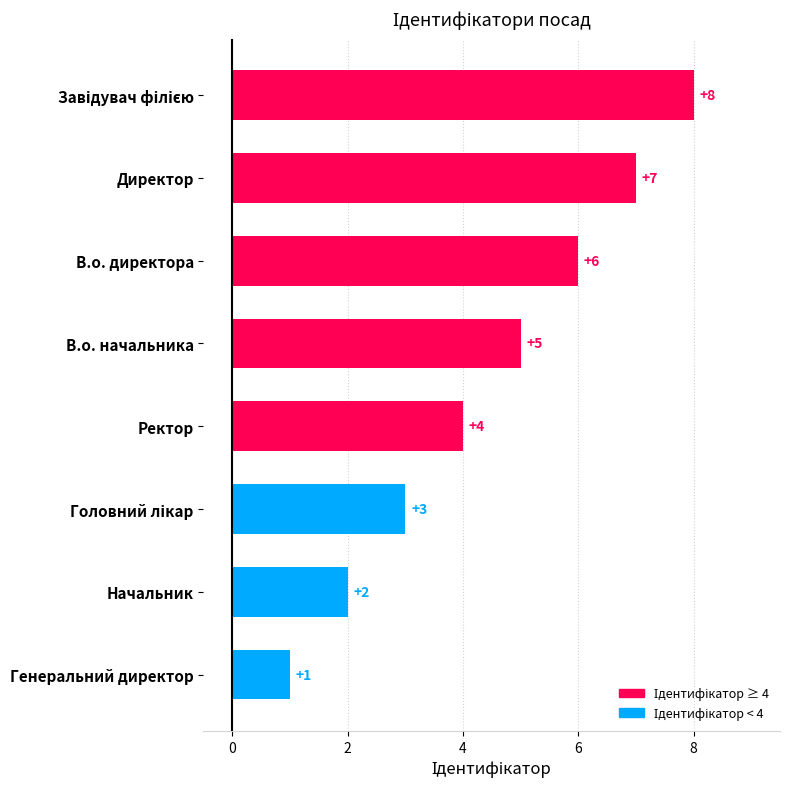

What is the sum of all values?

36